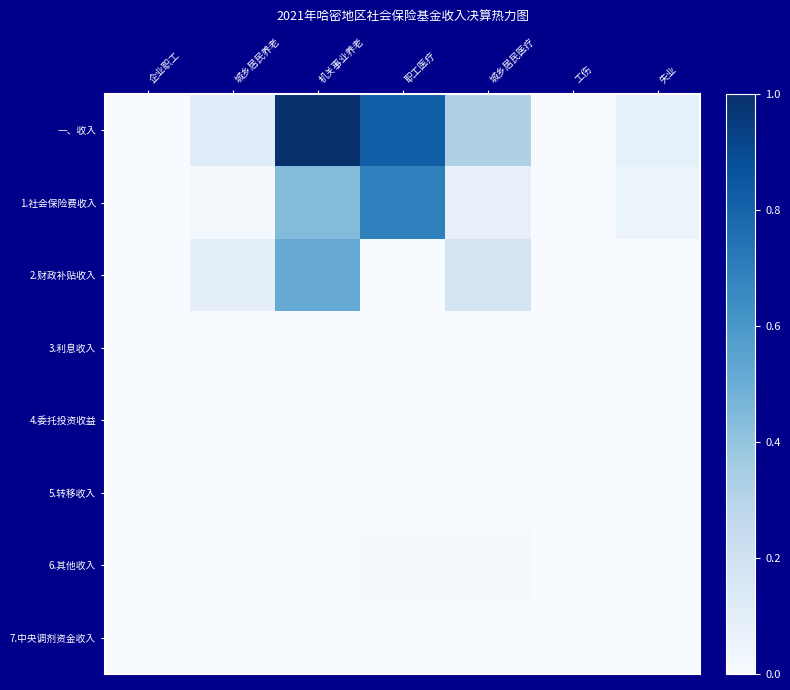

Which series has the widest spread of values?

一、收入